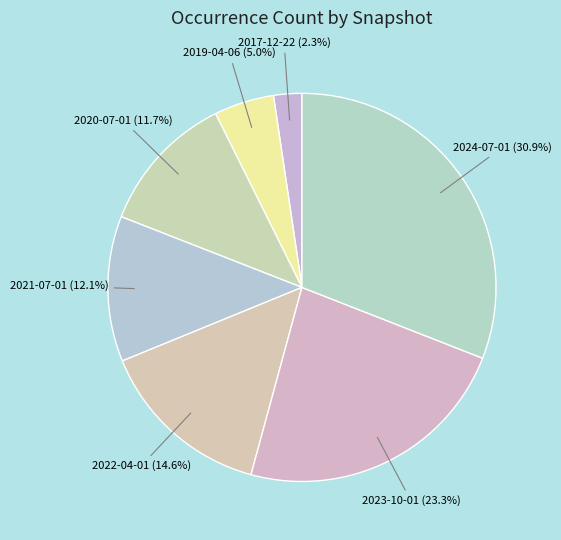

Does 2019-04-06 represent more than half of the total?

No